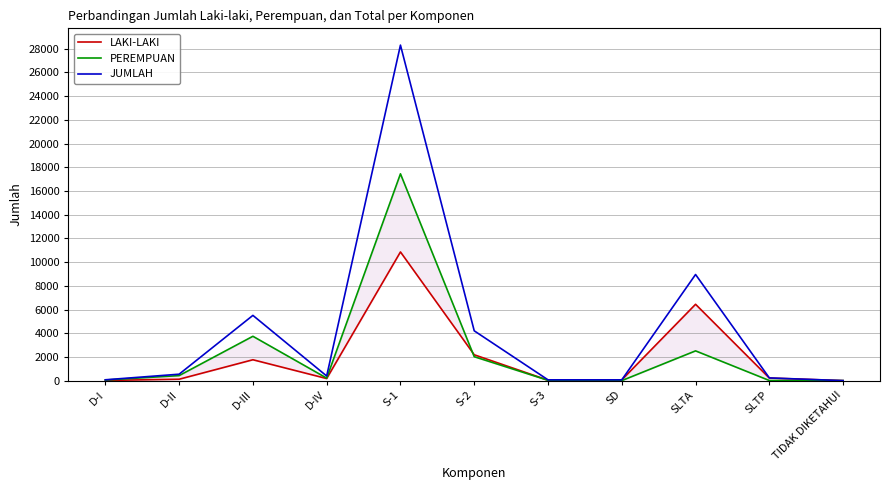

Count the number of data series in this chart.

3